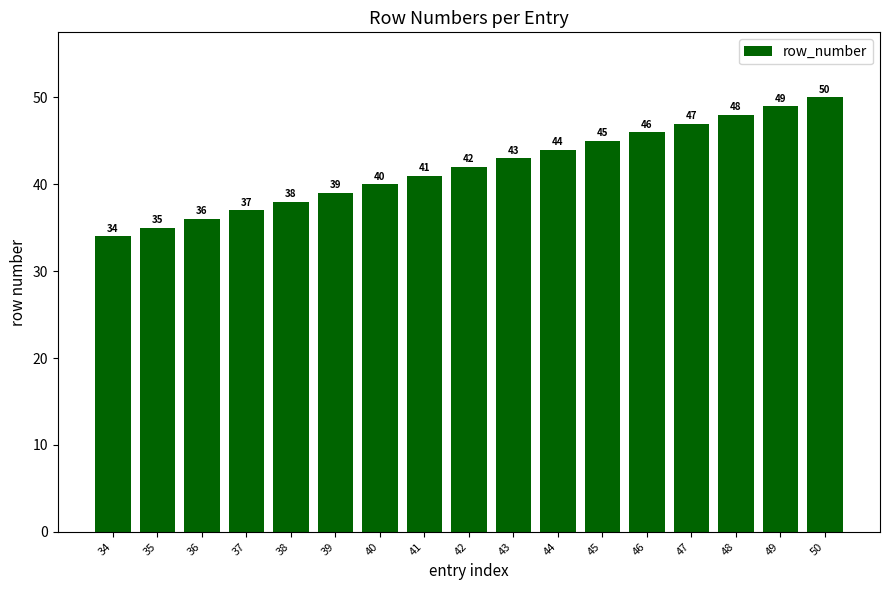

Which label corresponds to the largest value in the chart?

50